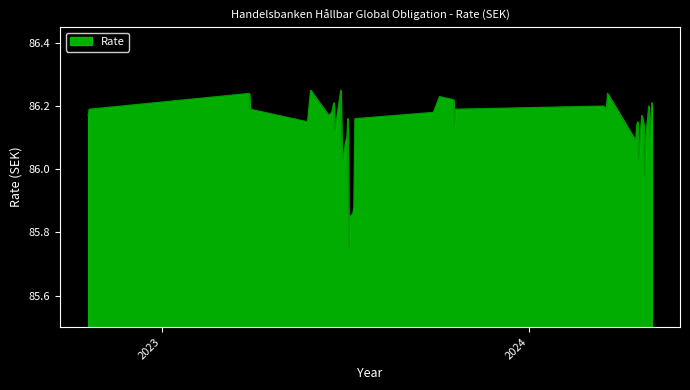

What is the difference between the maximum and minimum values?

0.5